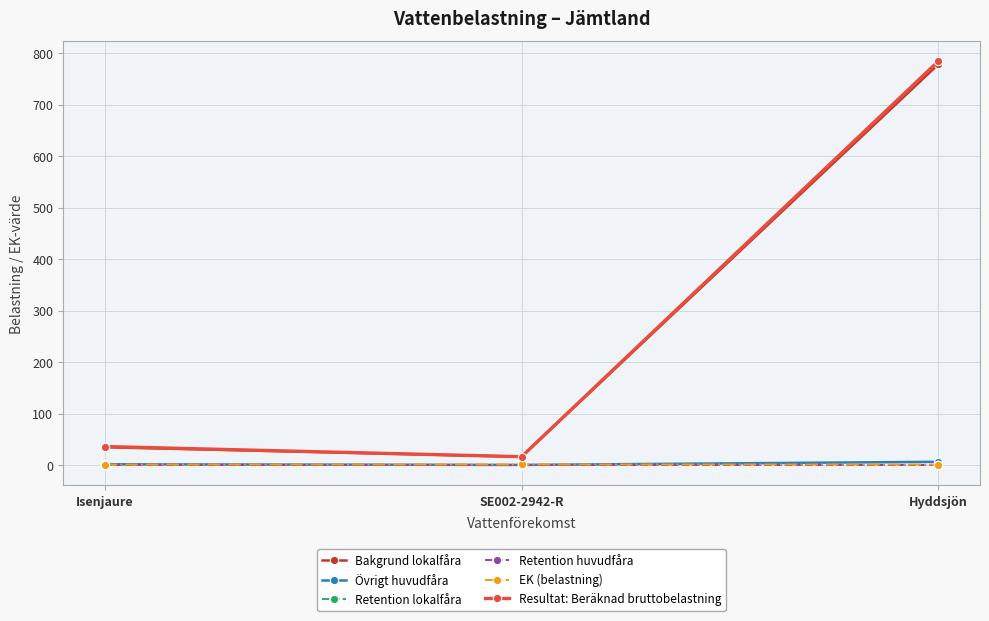

At which label is Bakgrund lokalfåra closest to 397?

Isenjaure